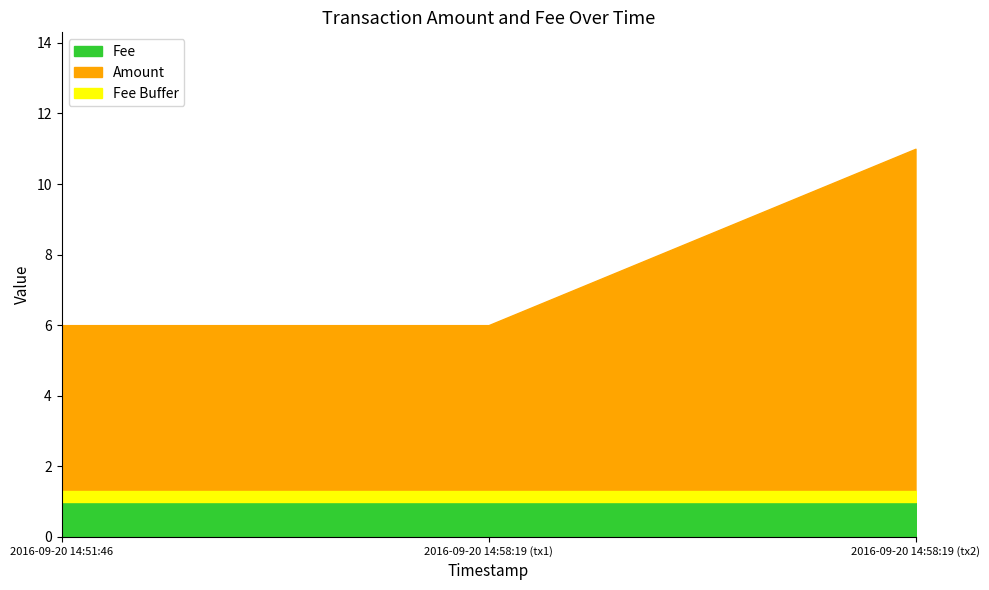

What is the maximum value shown in the chart?

10